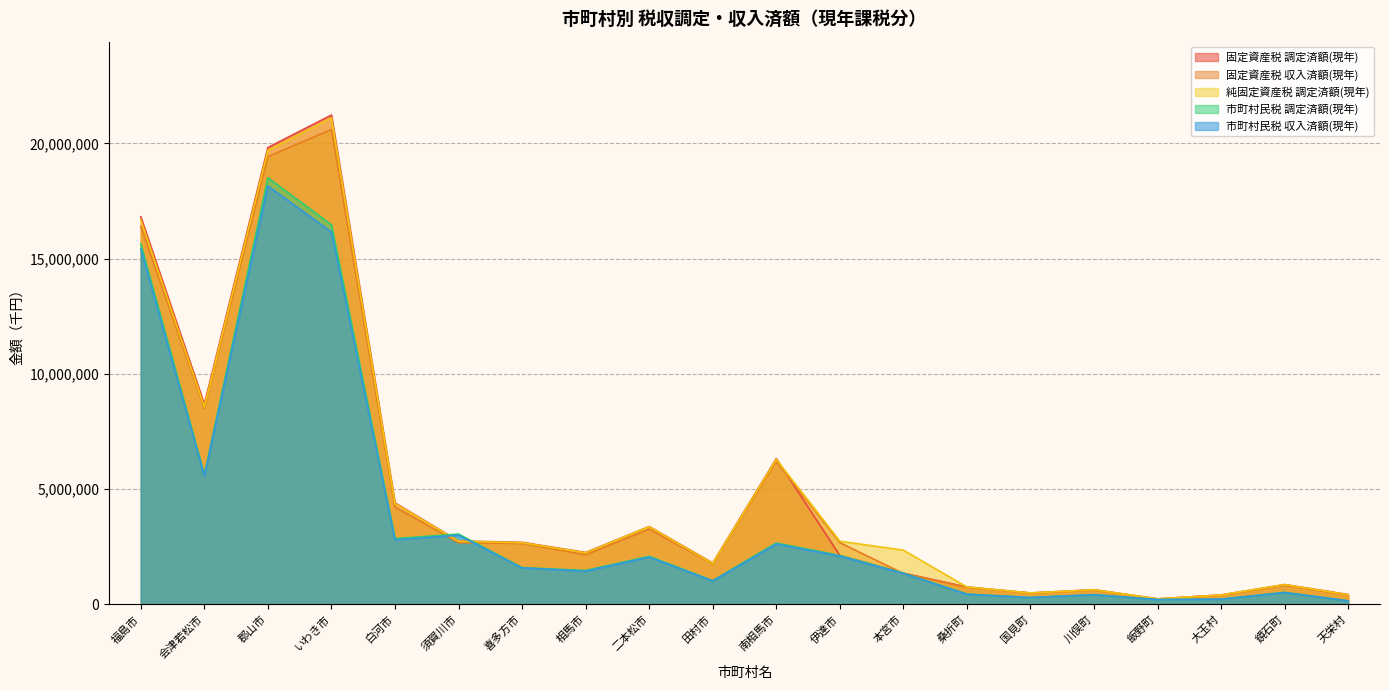

Reading left to right, what are all the values shown in this chart?

固定資産税 調定済額(現年): 16815084	8682373	19822312	21231287	4398372	2746683	2687570	2248191	3374262	1791374	6321118	2118967	1352787	750617	491883	633936	235729	405844	856469	423005
固定資産税 収入済額(現年): 16395407	8503564	19426792	20605028	4221139	2674792	2639193	2148498	3260960	1750675	6208285	2674792	1335000	738458	485587	616022	230304	398689	822949	391997
純固定資産税 調定済額(現年): 16670011	8568229	19700459	21106888	4369640	2737613	2673062	2235402	3366931	1774018	6290557	2737613	2347890	749619	491388	631341	235005	403460	856385	410381
市町村民税 調定済額(現年): 15632962	5625689	18507931	16466375	2850011	3047441	1592062	1468531	2080910	1028079	2659915	2118967	1352787	448142	293333	423294	206541	223281	518186	150632
市町村民税 収入済額(現年): 15424166	5571816	18149820	16158044	2798484	2995472	1578063	1437900	2047545	1013036	2614082	2087901	1335000	433081	291601	414507	205178	221332	509822	148061